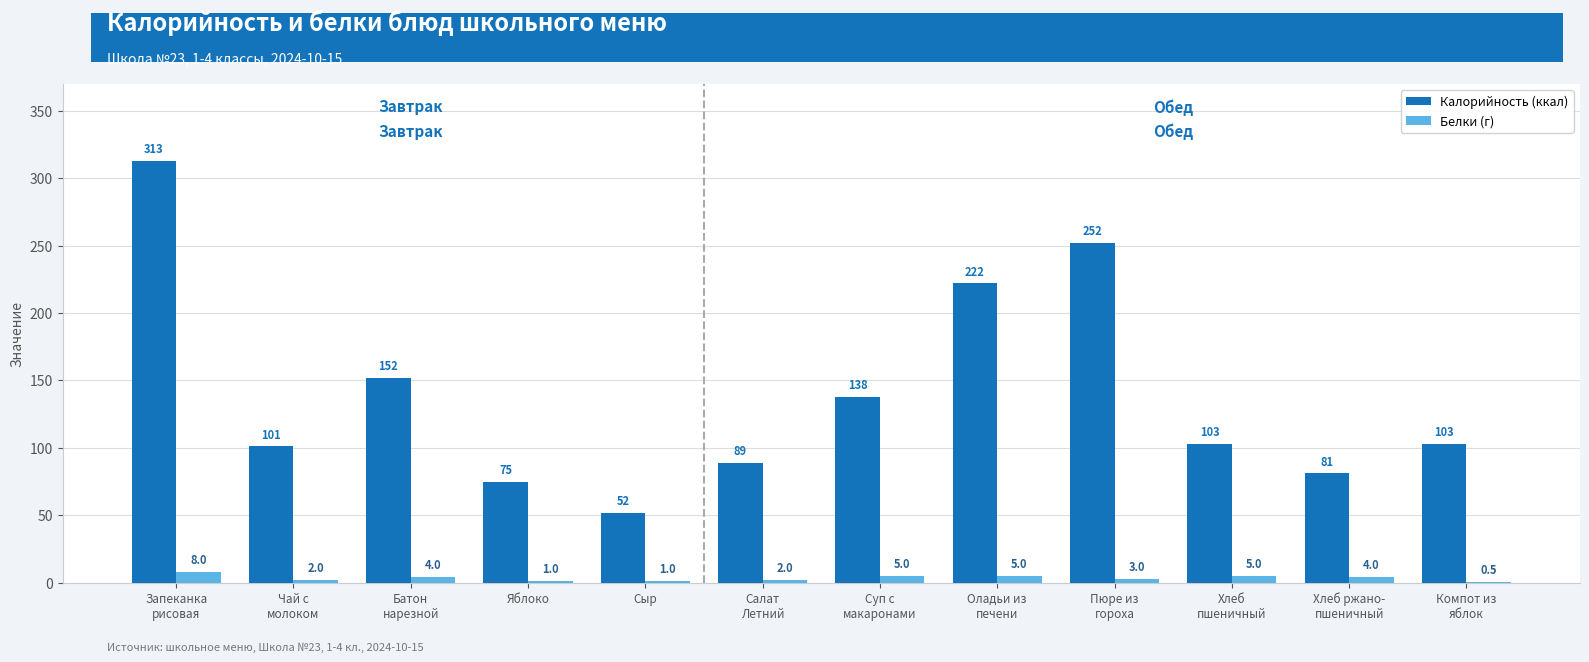

Which series has the largest range (max minus min)?

Калорийность (ккал)